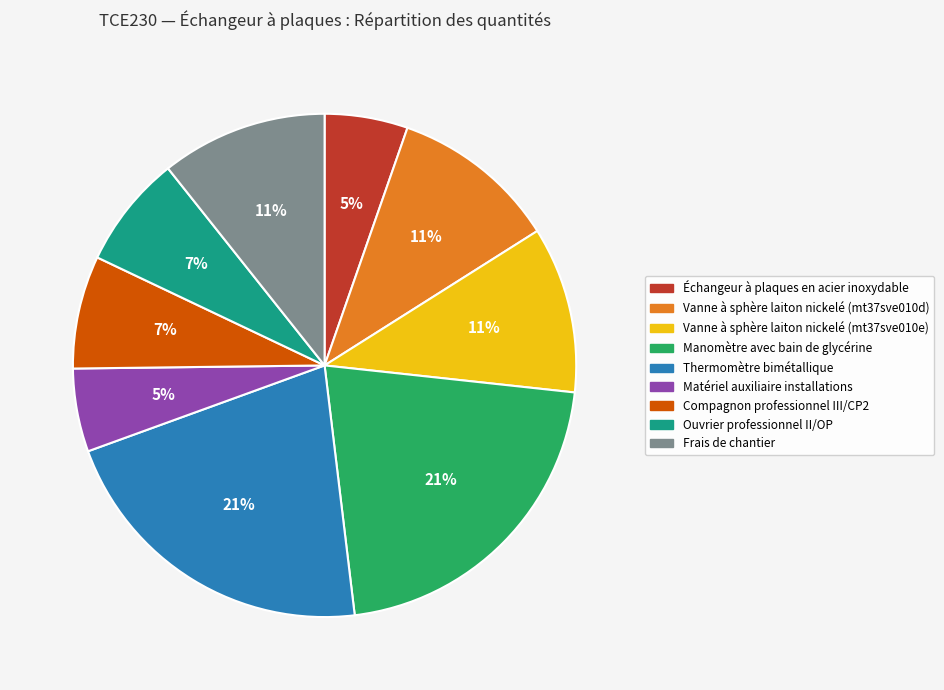

Between Compagnon professionnel III/CP2 and Vanne à sphère laiton nickelé (mt37sve010d), which is larger?

Vanne à sphère laiton nickelé (mt37sve010d)